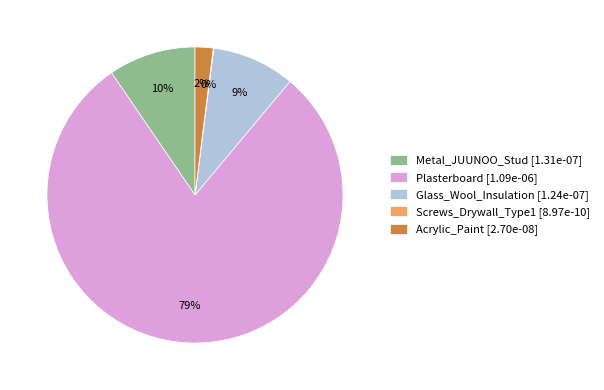

To the nearest percent, what percentage of the pie is Acrylic_Paint?

2%